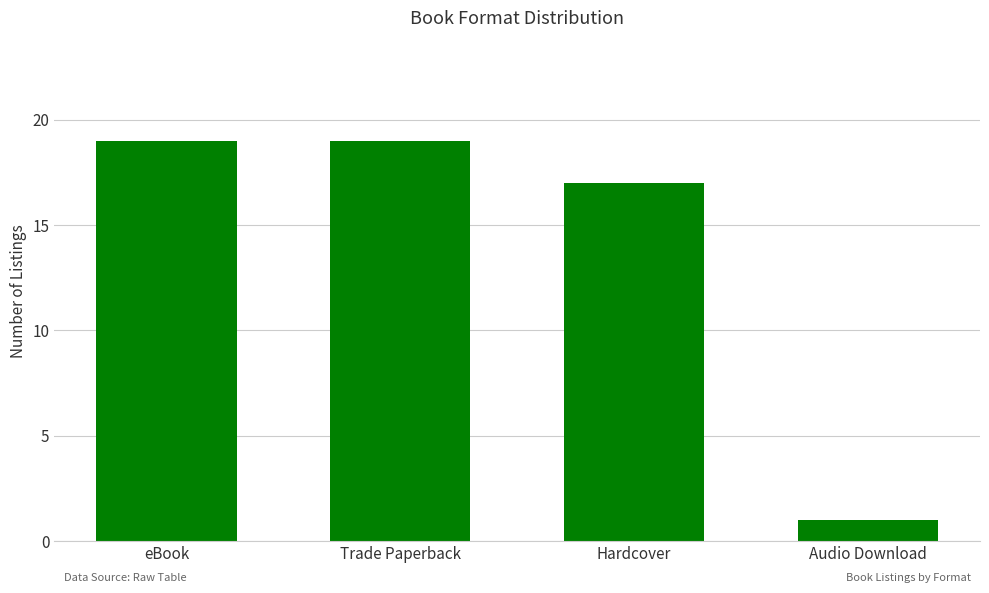

At which category does the chart reach its minimum across all series?

Audio Download